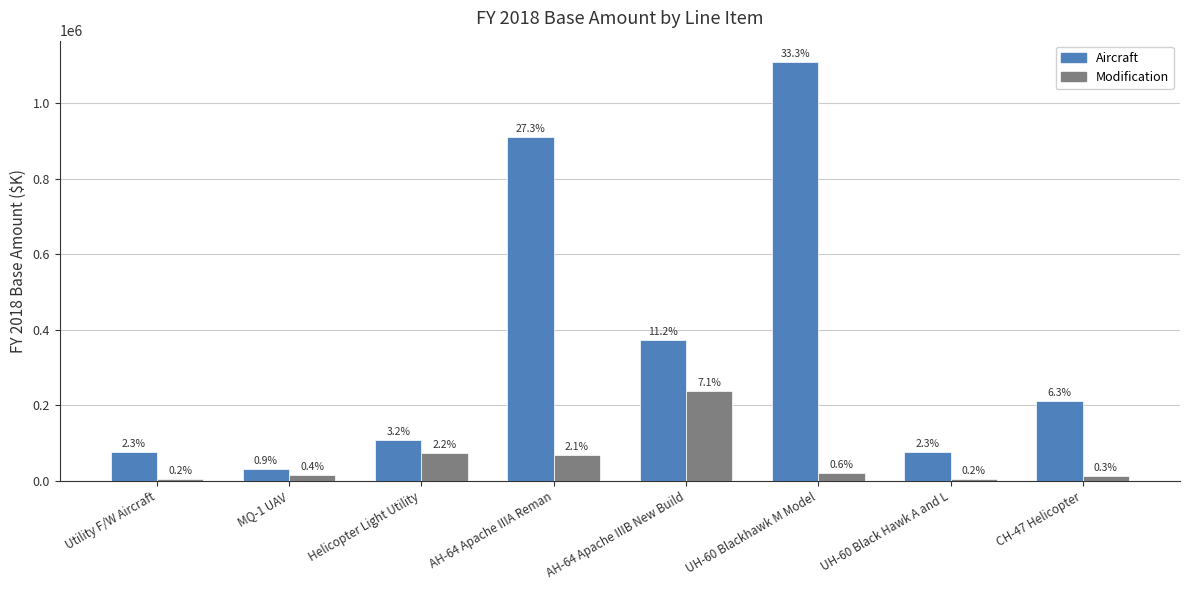

What are all the series names shown in the legend?

Aircraft, Modification